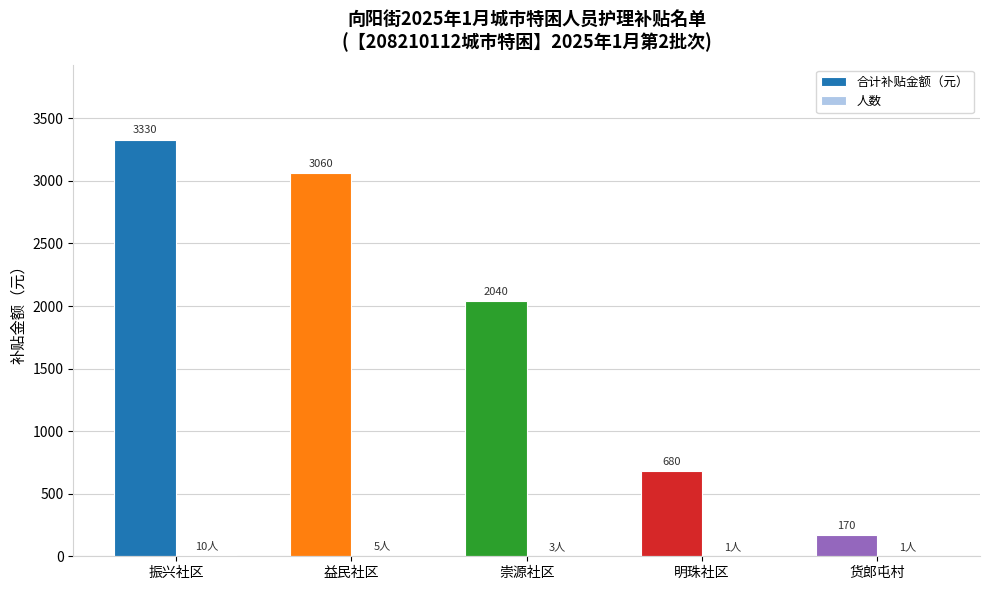

At which label does 合计补贴金额（元） reach its peak?

振兴社区